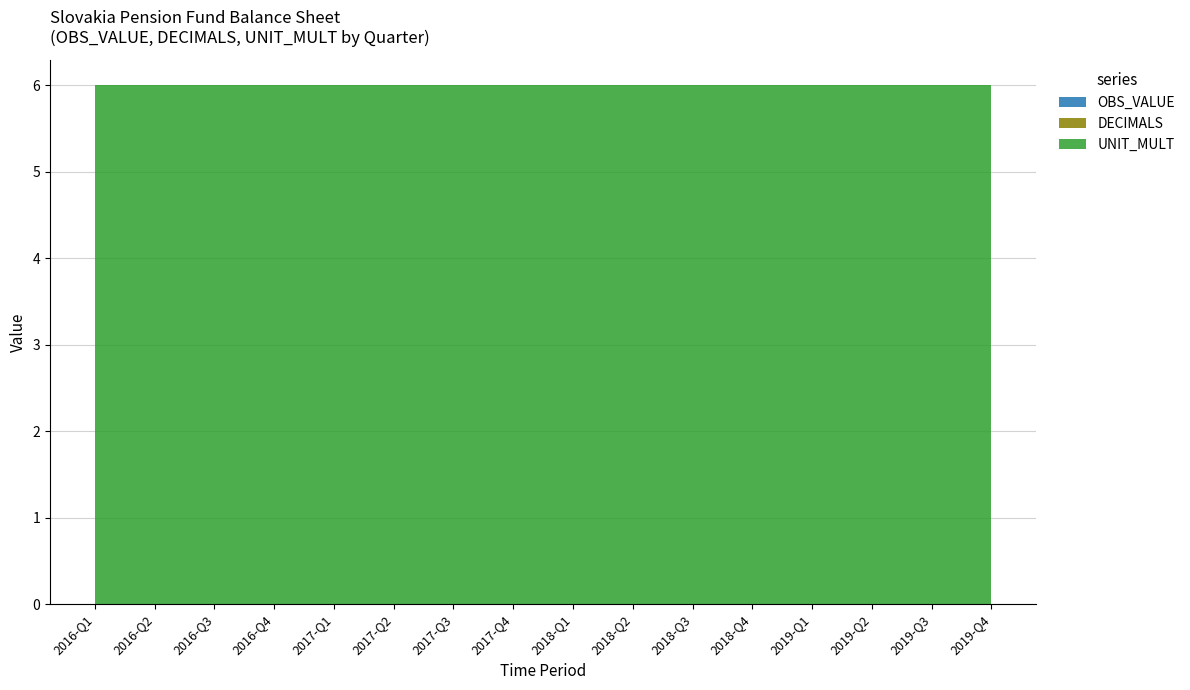

At which label does OBS_VALUE reach its minimum?

2016-Q1